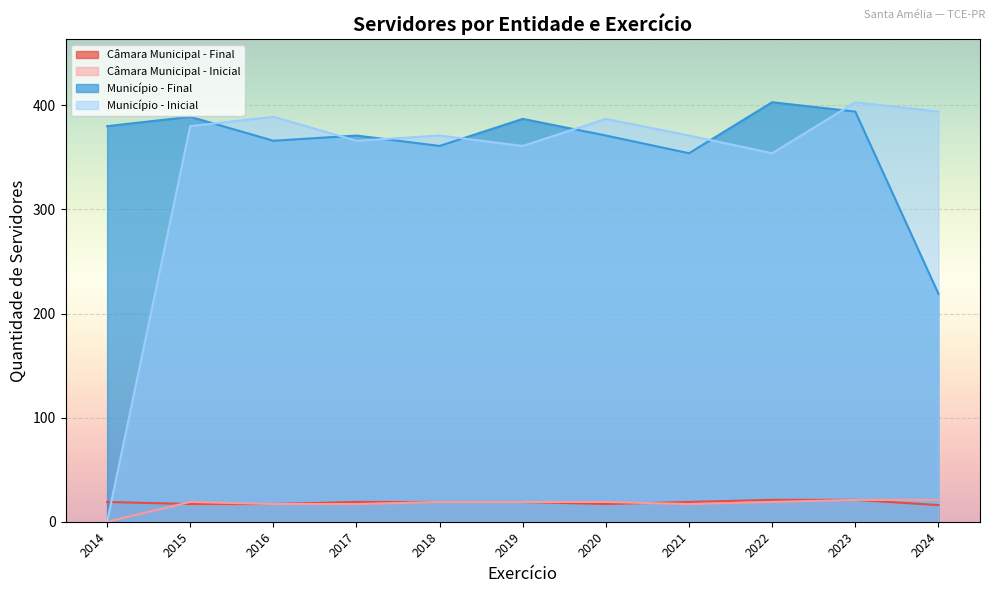

Which series has the largest total across all categories?

Município - Final